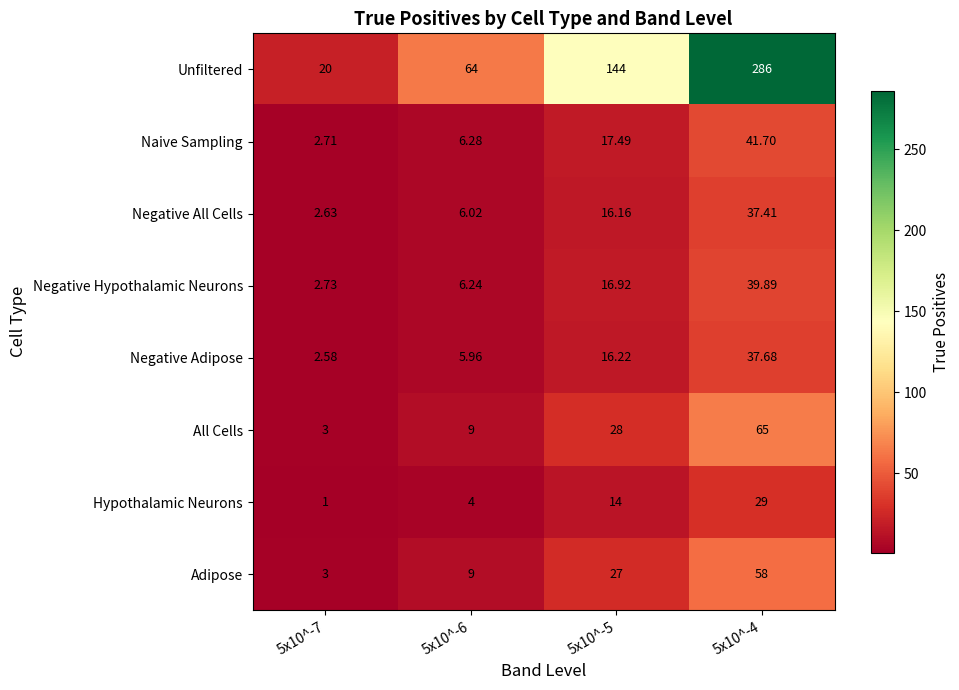

Between 5x10^-6 and 5x10^-5, which series saw the biggest shift?

Unfiltered